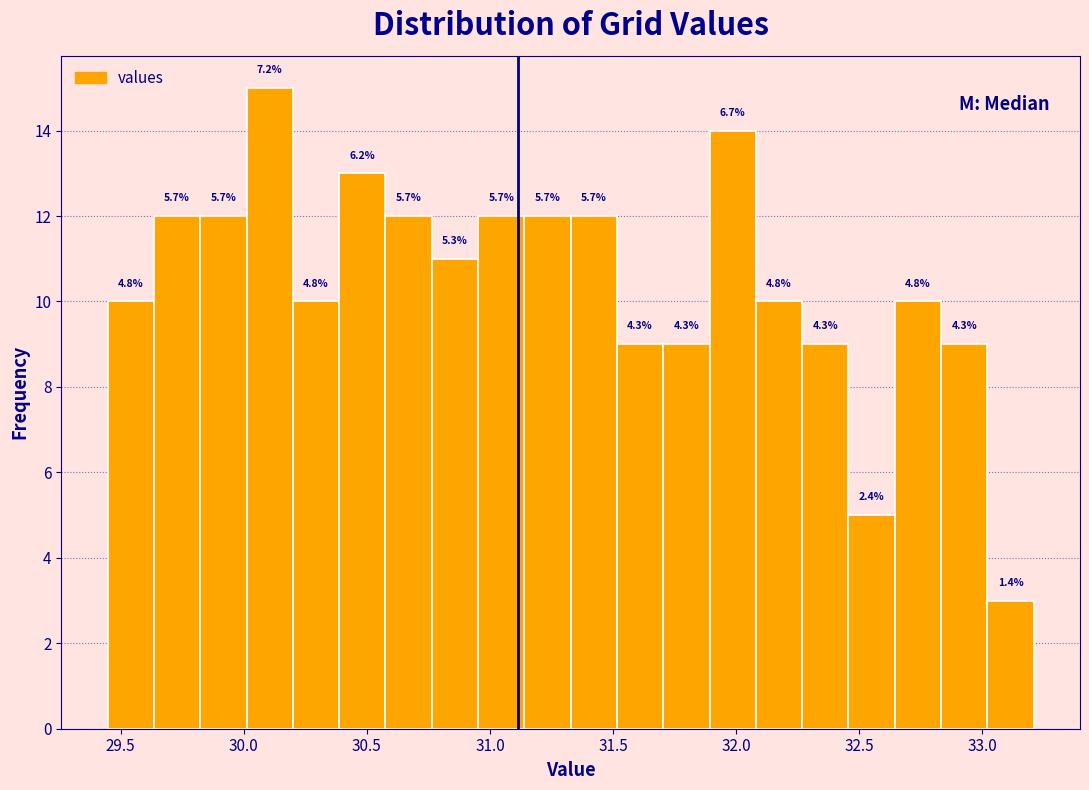

Around what value on the x-axis is the tallest bar? Give the approximate position of its centre, as read against the axis.

30.10